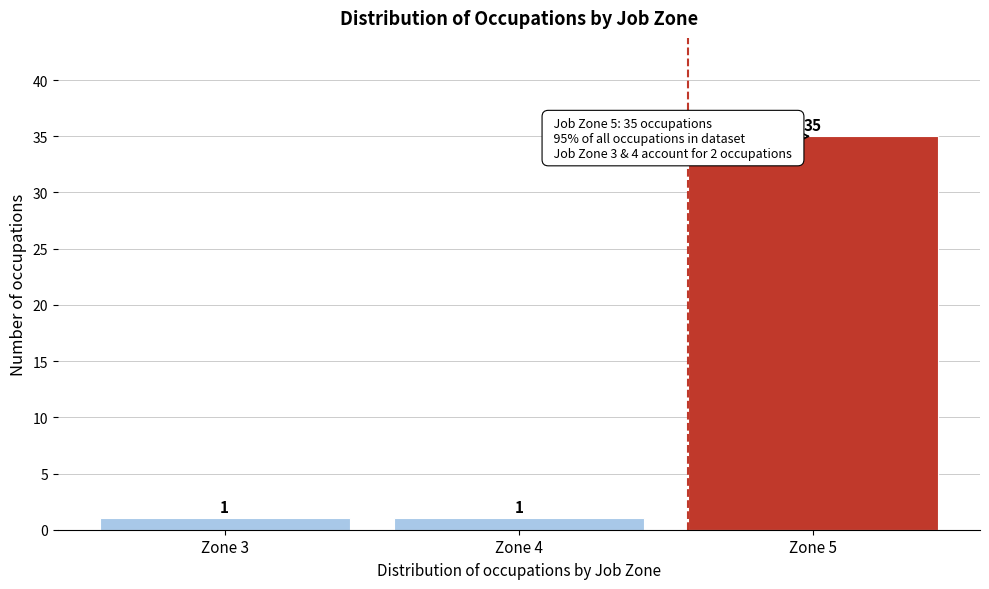

Reading left to right, list all the values displayed in this chart.

1	1	35